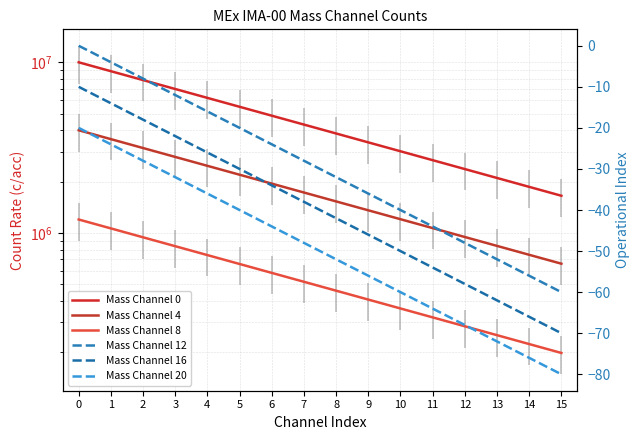

At which category does the chart reach its minimum across all series?

15